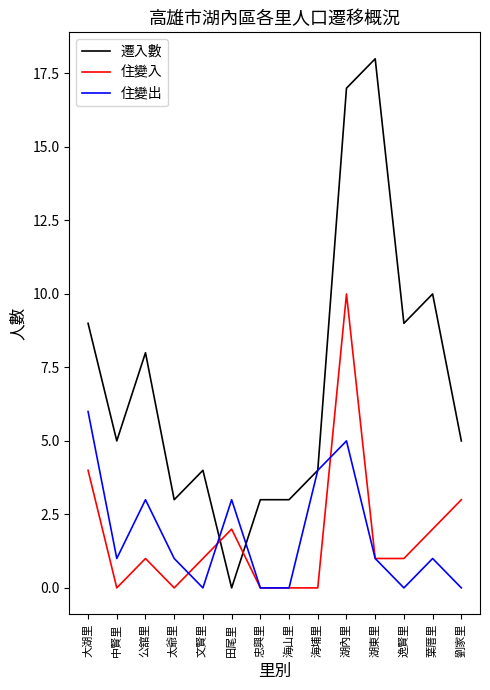

List the series in order of their peak value, highest first.

遷入數, 住變入, 住變出